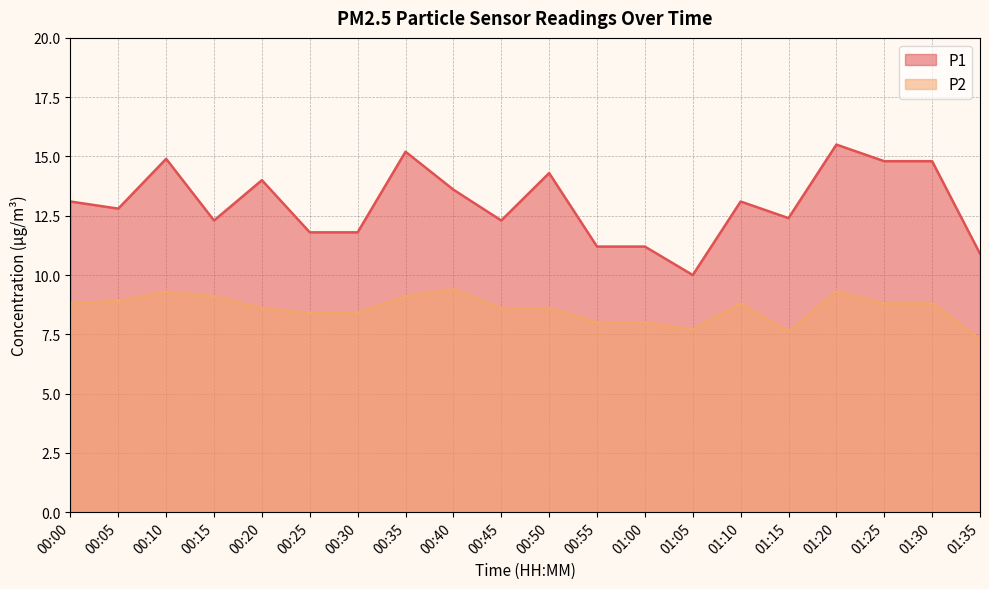

Which series has the largest total across all categories?

P1